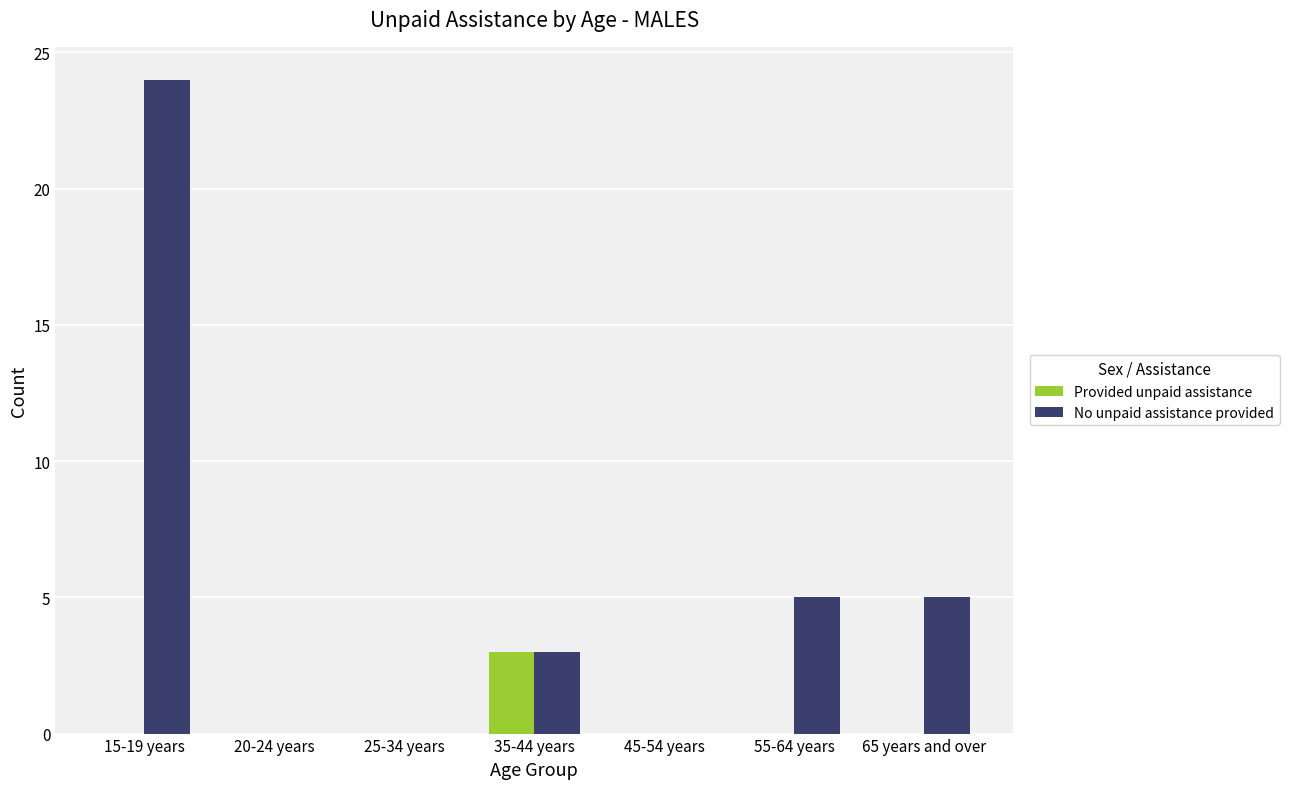

Are the bars grouped side by side (vs. stacked)?

Yes